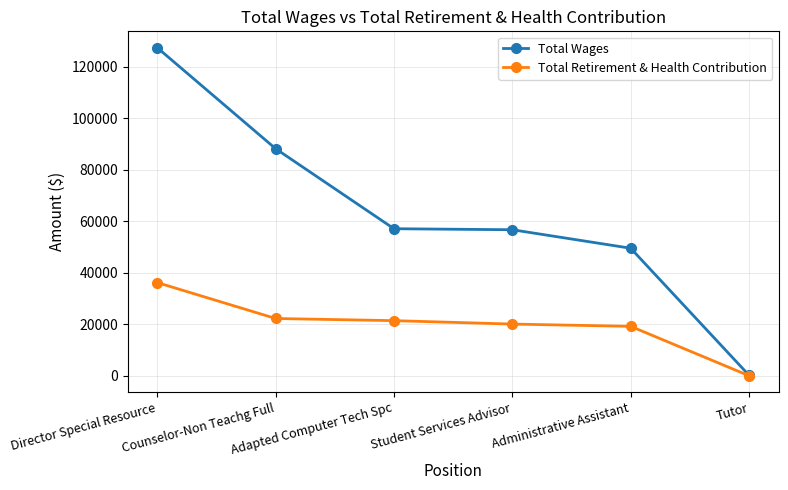

At which category is the sum across all series the highest?

Director Special Resource